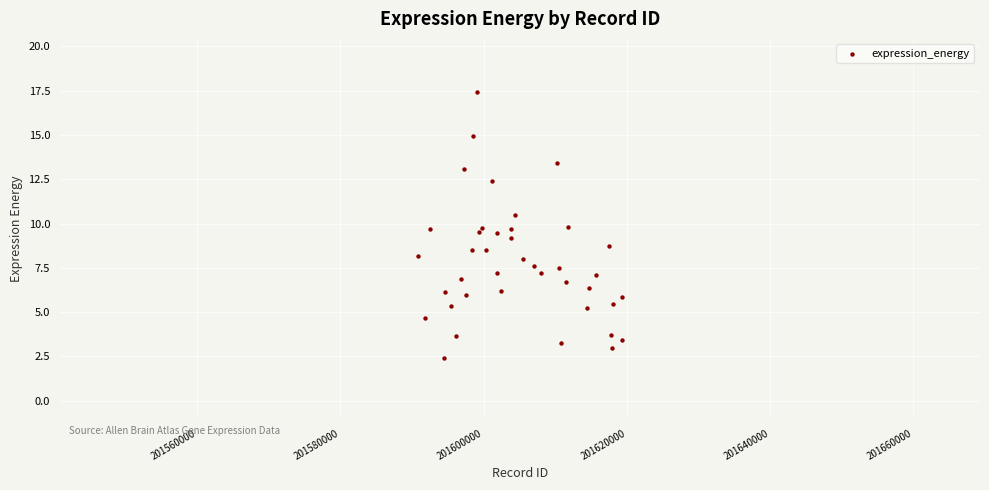

What is the range of X values (max minus min)?

28457.0